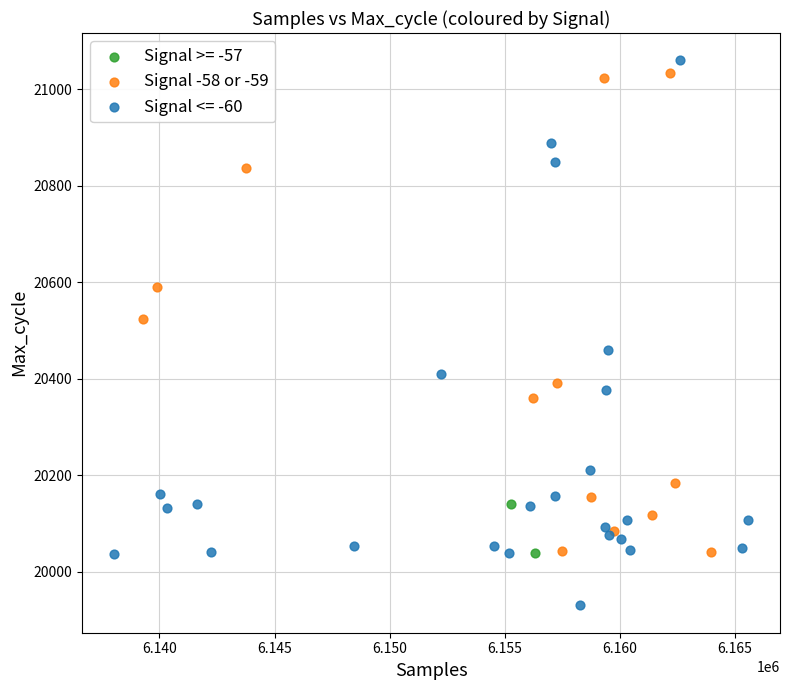

What are all the series names shown in the legend?

Signal >= -57, Signal -58 or -59, Signal <= -60